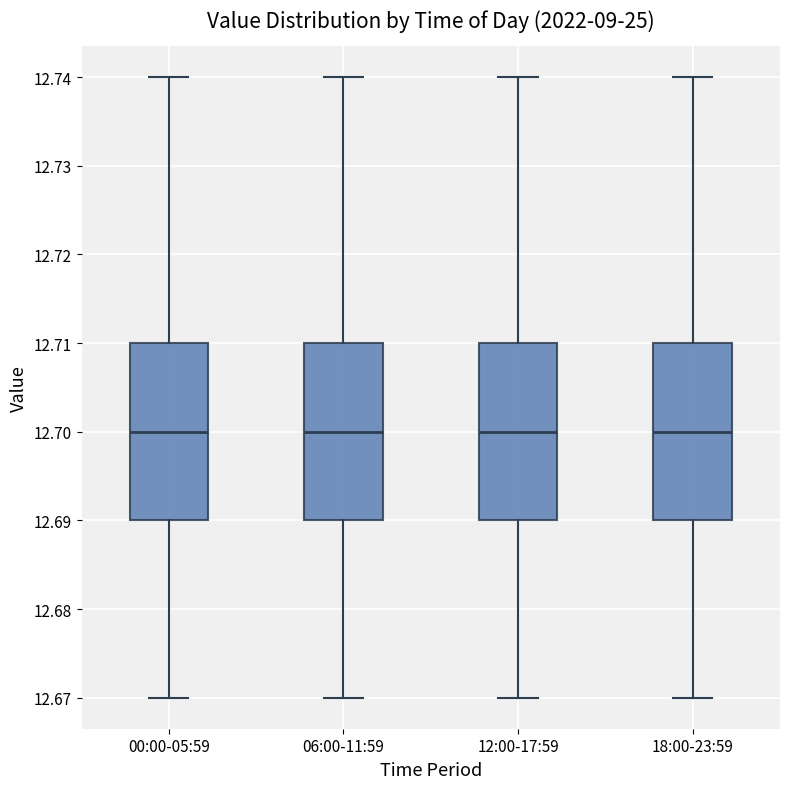

Reading left to right, transcribe this box plot: for each box, give where its median line is, the range the box spans, and where its two whiskers end, as read against the y-axis. The values are not printed on the chart, so give them approximately, as read against the axis.

00:00-05:59: median 12.70, box 12.69 to 12.71, whiskers 12.67 to 12.74
06:00-11:59: median 12.70, box 12.69 to 12.71, whiskers 12.67 to 12.74
12:00-17:59: median 12.70, box 12.69 to 12.71, whiskers 12.67 to 12.74
18:00-23:59: median 12.70, box 12.69 to 12.71, whiskers 12.67 to 12.74